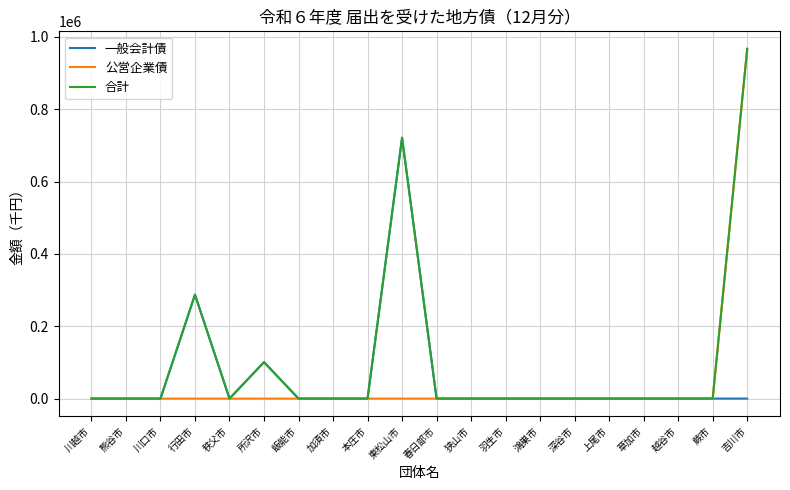

At which category is the sum across all series the highest?

吉川市